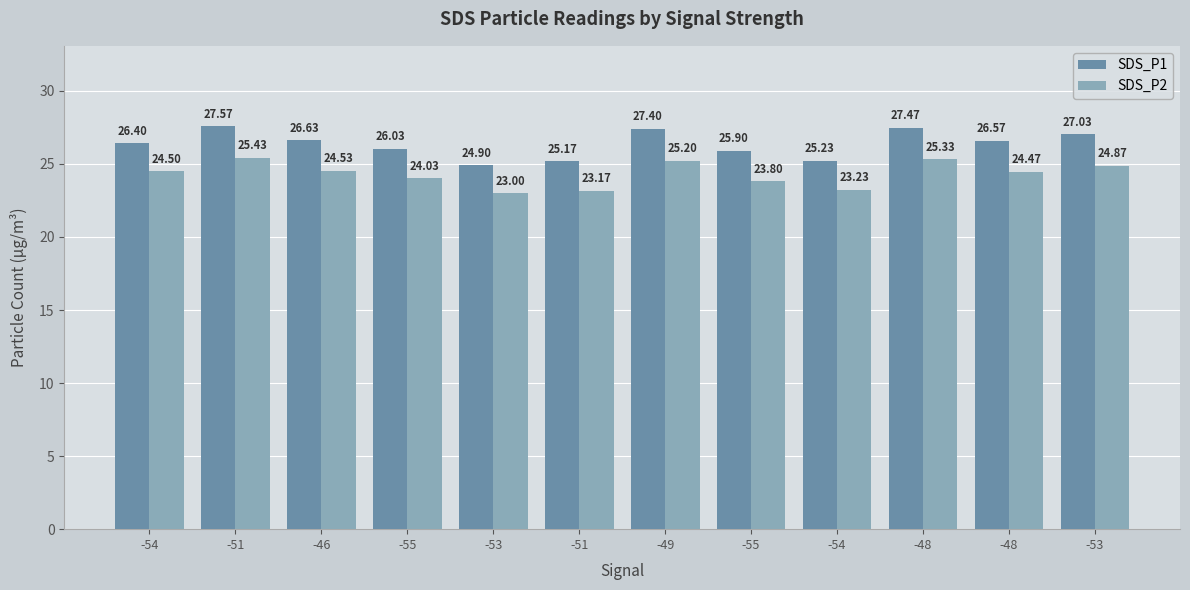

Is it true that SDS_P1 equals 7.7 at -51?

False